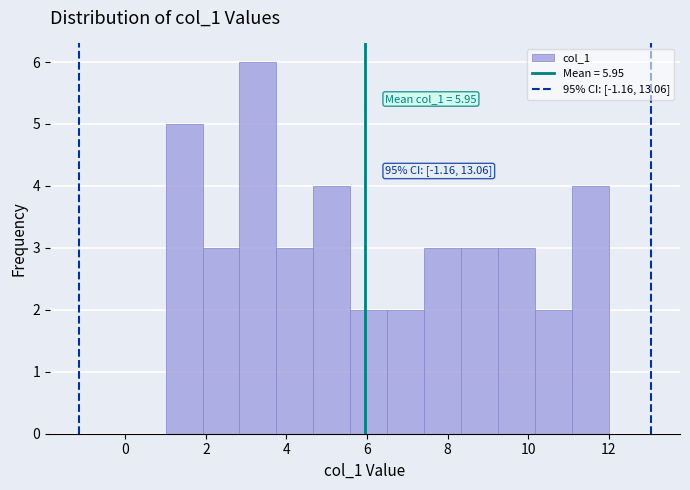

Over which range of the x-axis is the bar tallest?

2.8 to 3.8